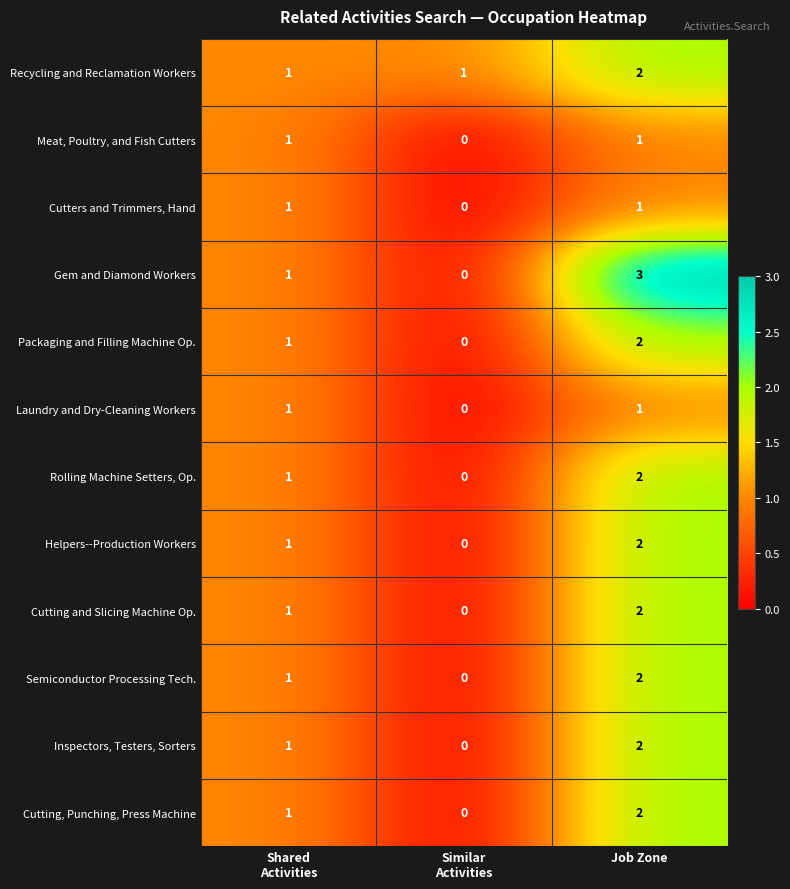

How many data points does each series have?

3